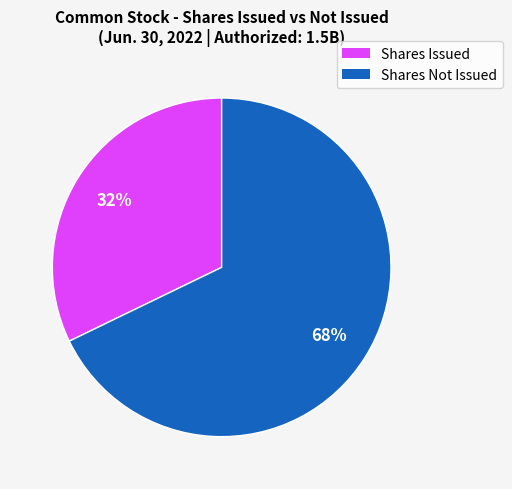

To the nearest percent, what is the difference between the largest and smallest slice percentages?

36%